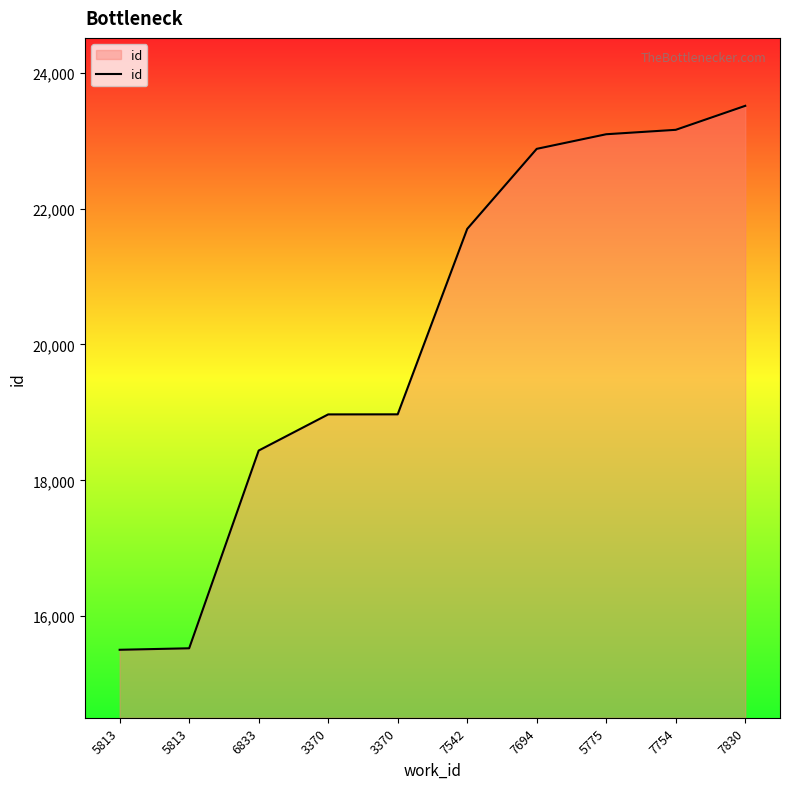

What is the label of the 5th point from the right?

7542